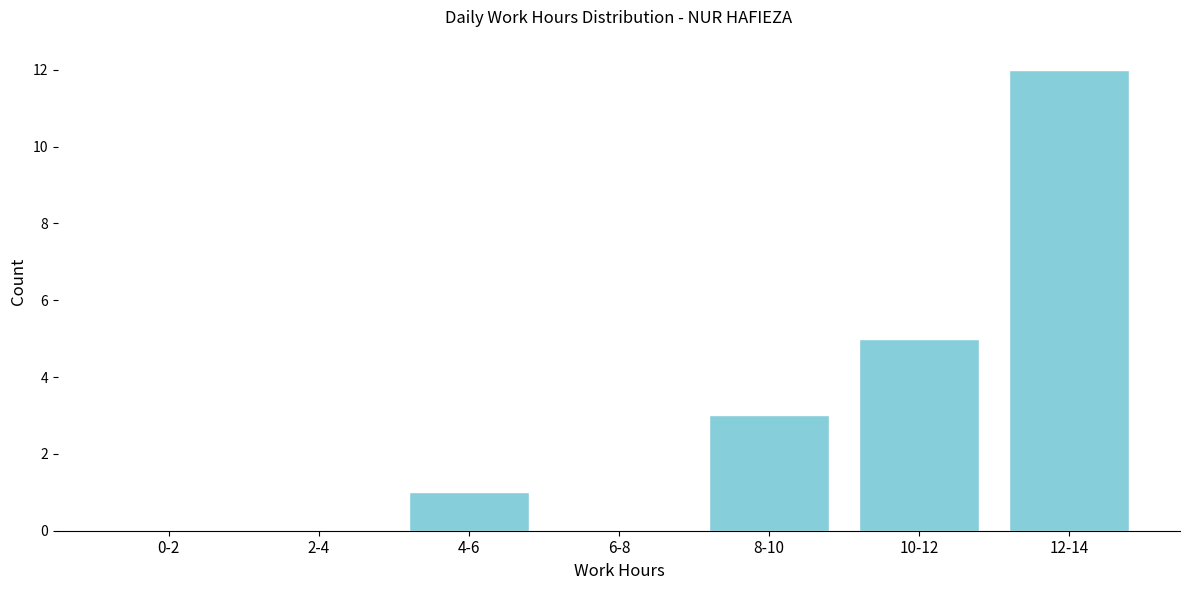

Reading left to right, extract all data points from this chart.

0-2=0	2-4=0	4-6=1	6-8=0	8-10=3	10-12=5	12-14=12